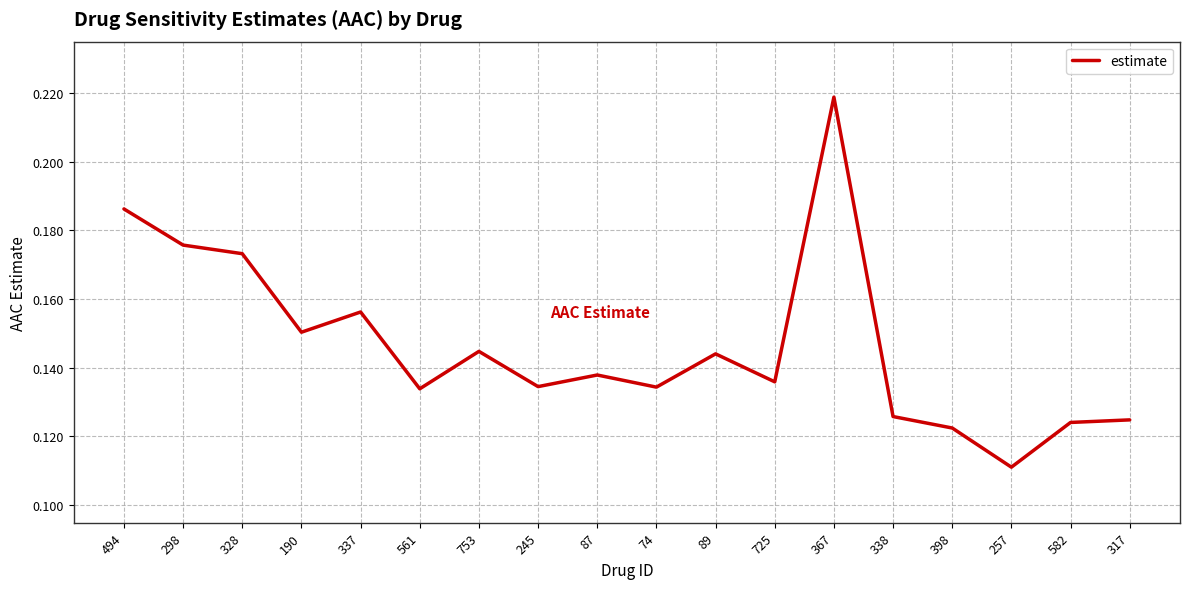

Where is the first local minimum?

190